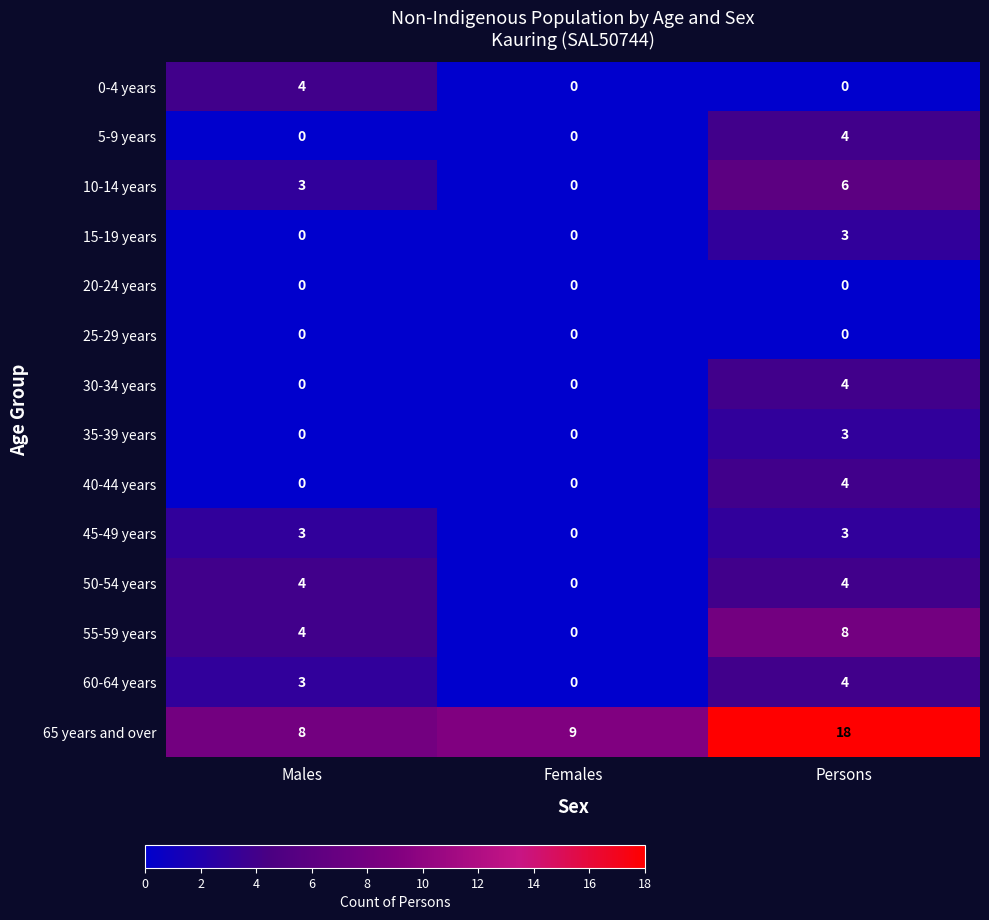

Which label corresponds to the largest value in the chart?

Persons